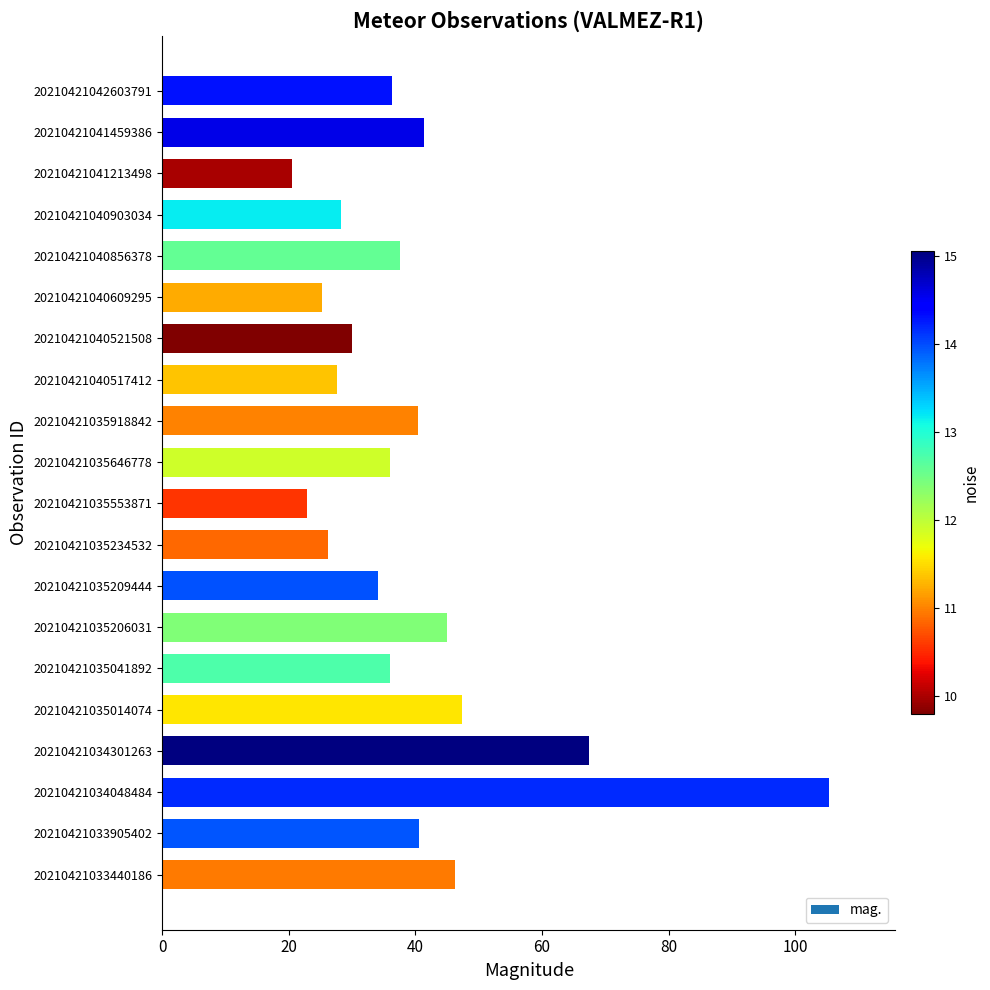

What is the maximum value shown in the chart?

105.3